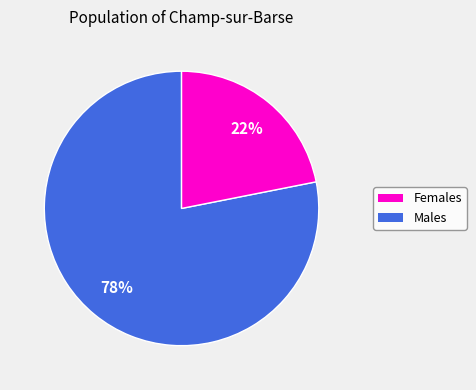

To the nearest percent, what is the difference between the largest and smallest slice percentages?

56%